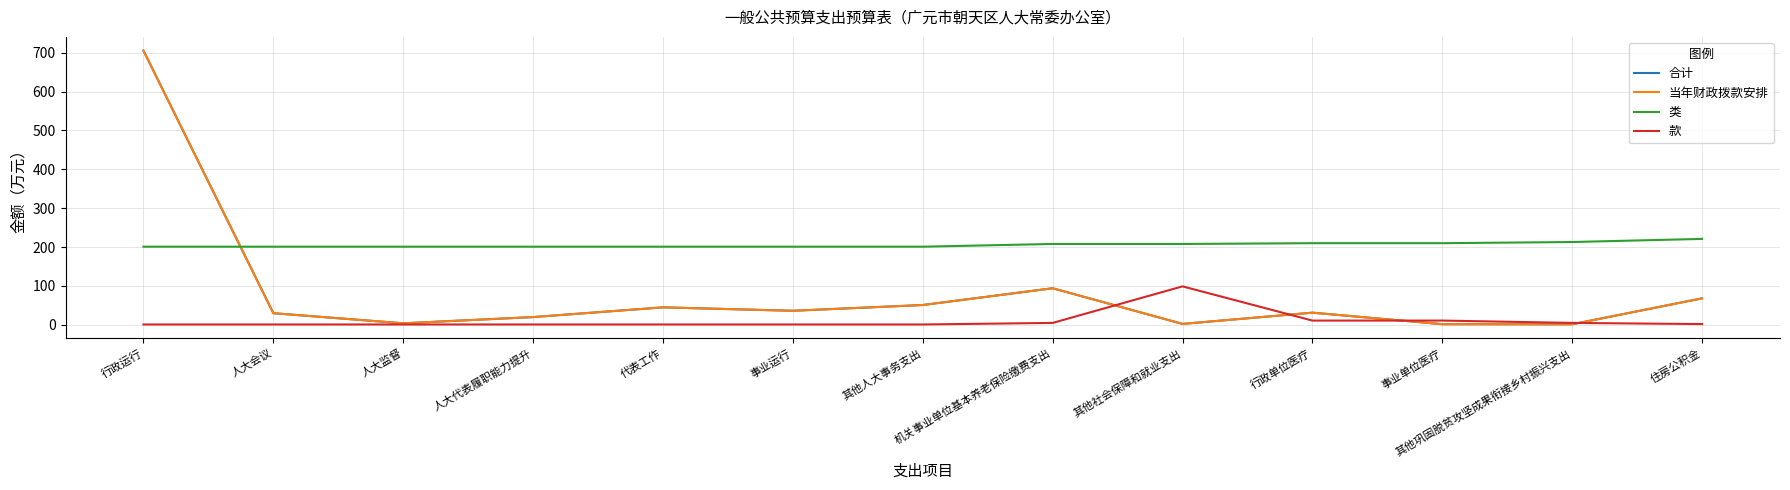

Is this an area chart (filled region under the line)?

No